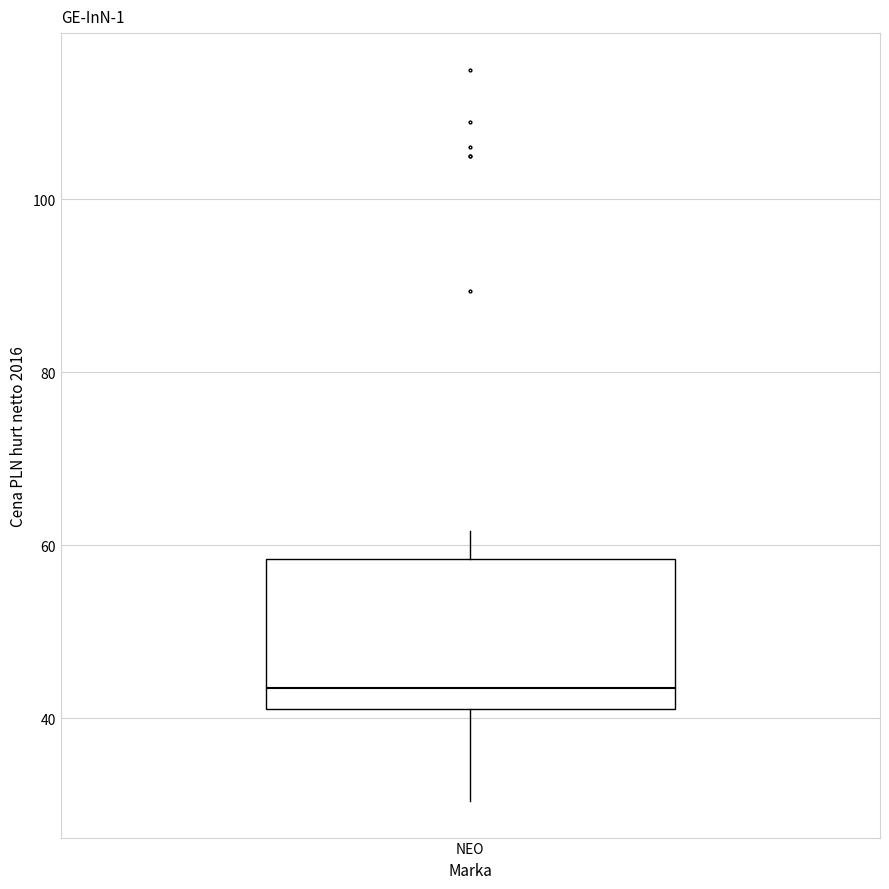

Where does the median line of the box for NEO sit on the y-axis? The values are not printed on the chart, so give them approximately, as read against the axis.

44